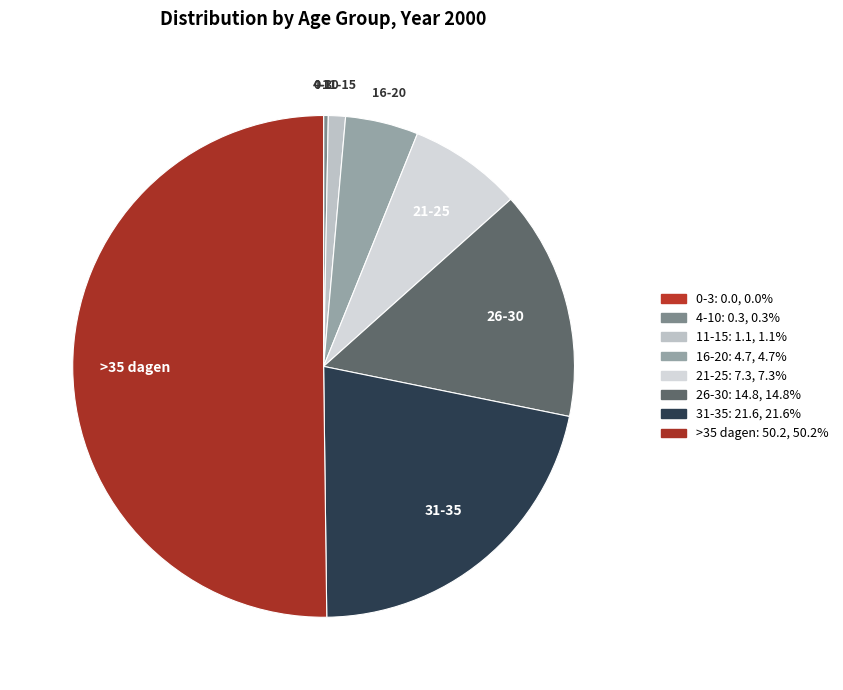

To the nearest percent, what portion does >35 dagen represent?

50%